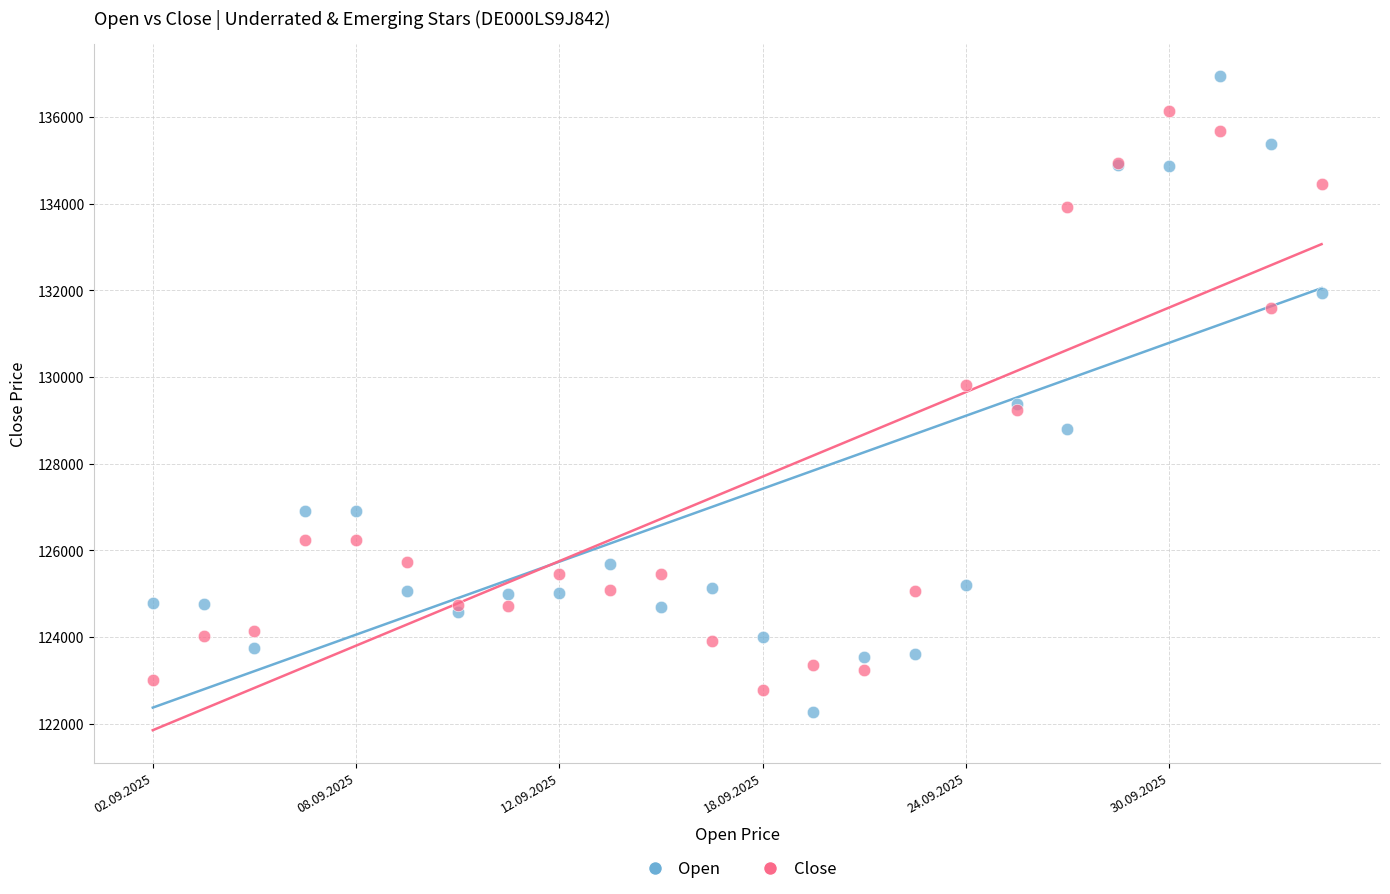

Which series contains the highest Y value?

Open